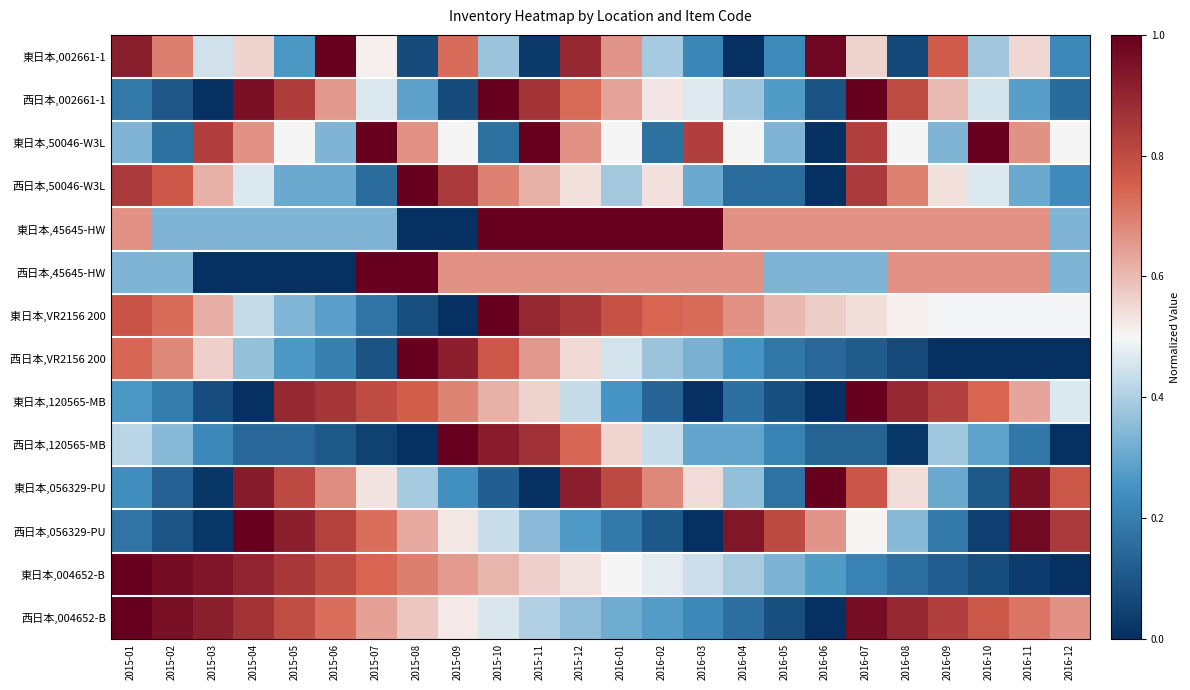

Reading left to right, transcribe all the data shown in this chart.

東日本,002661-1: 2015-01=0.9	2015-02=0.7	2015-03=0.4	2015-04=0.6	2015-05=0.3	2015-06=1.0	2015-07=0.5	2015-08=0.1	2015-09=0.7	2015-10=0.4	2015-11=0.0	2015-12=0.9	2016-01=0.7	2016-02=0.4	2016-03=0.2	2016-04=0.0	2016-05=0.2	2016-06=1.0	2016-07=0.6	2016-08=0.1	2016-09=0.8	2016-10=0.4	2016-11=0.6	2016-12=0.2
西日本,002661-1: 2015-01=0.2	2015-02=0.1	2015-03=0.0	2015-04=1.0	2015-05=0.8	2015-06=0.7	2015-07=0.5	2015-08=0.3	2015-09=0.1	2015-10=1.0	2015-11=0.9	2015-12=0.7	2016-01=0.6	2016-02=0.5	2016-03=0.5	2016-04=0.4	2016-05=0.3	2016-06=0.1	2016-07=1.0	2016-08=0.8	2016-09=0.6	2016-10=0.4	2016-11=0.3	2016-12=0.2
東日本,50046-W3L: 2015-01=0.3	2015-02=0.2	2015-03=0.8	2015-04=0.7	2015-05=0.5	2015-06=0.3	2015-07=1.0	2015-08=0.7	2015-09=0.5	2015-10=0.2	2015-11=1.0	2015-12=0.7	2016-01=0.5	2016-02=0.2	2016-03=0.8	2016-04=0.5	2016-05=0.3	2016-06=0.0	2016-07=0.8	2016-08=0.5	2016-09=0.3	2016-10=1.0	2016-11=0.7	2016-12=0.5
西日本,50046-W3L: 2015-01=0.8	2015-02=0.8	2015-03=0.6	2015-04=0.5	2015-05=0.3	2015-06=0.3	2015-07=0.2	2015-08=1.0	2015-09=0.8	2015-10=0.7	2015-11=0.6	2015-12=0.5	2016-01=0.4	2016-02=0.5	2016-03=0.3	2016-04=0.2	2016-05=0.2	2016-06=0.0	2016-07=0.8	2016-08=0.7	2016-09=0.5	2016-10=0.5	2016-11=0.3	2016-12=0.2
東日本,45645-HW: 2015-01=0.7	2015-02=0.3	2015-03=0.3	2015-04=0.3	2015-05=0.3	2015-06=0.3	2015-07=0.3	2015-08=0.0	2015-09=0.0	2015-10=1.0	2015-11=1.0	2015-12=1.0	2016-01=1.0	2016-02=1.0	2016-03=1.0	2016-04=0.7	2016-05=0.7	2016-06=0.7	2016-07=0.7	2016-08=0.7	2016-09=0.7	2016-10=0.7	2016-11=0.7	2016-12=0.3
西日本,45645-HW: 2015-01=0.3	2015-02=0.3	2015-03=0.0	2015-04=0.0	2015-05=0.0	2015-06=0.0	2015-07=1.0	2015-08=1.0	2015-09=0.7	2015-10=0.7	2015-11=0.7	2015-12=0.7	2016-01=0.7	2016-02=0.7	2016-03=0.7	2016-04=0.7	2016-05=0.3	2016-06=0.3	2016-07=0.3	2016-08=0.7	2016-09=0.7	2016-10=0.7	2016-11=0.7	2016-12=0.3
東日本,VR2156 200: 2015-01=0.8	2015-02=0.7	2015-03=0.6	2015-04=0.4	2015-05=0.3	2015-06=0.3	2015-07=0.2	2015-08=0.1	2015-09=0.0	2015-10=1.0	2015-11=0.9	2015-12=0.9	2016-01=0.8	2016-02=0.7	2016-03=0.7	2016-04=0.7	2016-05=0.6	2016-06=0.6	2016-07=0.5	2016-08=0.5	2016-09=0.5	2016-10=0.5	2016-11=0.5	2016-12=0.5
西日本,VR2156 200: 2015-01=0.7	2015-02=0.7	2015-03=0.6	2015-04=0.4	2015-05=0.3	2015-06=0.2	2015-07=0.1	2015-08=1.0	2015-09=0.9	2015-10=0.8	2015-11=0.7	2015-12=0.5	2016-01=0.5	2016-02=0.4	2016-03=0.3	2016-04=0.3	2016-05=0.2	2016-06=0.1	2016-07=0.1	2016-08=0.1	2016-09=0.0	2016-10=0.0	2016-11=0.0	2016-12=0.0
東日本,120565-MB: 2015-01=0.3	2015-02=0.2	2015-03=0.1	2015-04=0.0	2015-05=0.9	2015-06=0.9	2015-07=0.8	2015-08=0.8	2015-09=0.7	2015-10=0.6	2015-11=0.6	2015-12=0.4	2016-01=0.3	2016-02=0.1	2016-03=0.0	2016-04=0.2	2016-05=0.1	2016-06=0.0	2016-07=1.0	2016-08=0.9	2016-09=0.8	2016-10=0.7	2016-11=0.6	2016-12=0.5
西日本,120565-MB: 2015-01=0.4	2015-02=0.3	2015-03=0.2	2015-04=0.1	2015-05=0.1	2015-06=0.1	2015-07=0.0	2015-08=0.0	2015-09=1.0	2015-10=0.9	2015-11=0.9	2015-12=0.7	2016-01=0.6	2016-02=0.4	2016-03=0.3	2016-04=0.3	2016-05=0.2	2016-06=0.1	2016-07=0.1	2016-08=0.0	2016-09=0.4	2016-10=0.3	2016-11=0.2	2016-12=0.0
東日本,056329-PU: 2015-01=0.2	2015-02=0.1	2015-03=0.0	2015-04=0.9	2015-05=0.8	2015-06=0.7	2015-07=0.5	2015-08=0.4	2015-09=0.2	2015-10=0.1	2015-11=0.0	2015-12=0.9	2016-01=0.8	2016-02=0.7	2016-03=0.5	2016-04=0.4	2016-05=0.2	2016-06=1.0	2016-07=0.8	2016-08=0.5	2016-09=0.3	2016-10=0.1	2016-11=1.0	2016-12=0.8
西日本,056329-PU: 2015-01=0.2	2015-02=0.1	2015-03=0.0	2015-04=1.0	2015-05=0.9	2015-06=0.8	2015-07=0.7	2015-08=0.6	2015-09=0.5	2015-10=0.4	2015-11=0.4	2015-12=0.3	2016-01=0.2	2016-02=0.1	2016-03=0.0	2016-04=0.9	2016-05=0.8	2016-06=0.7	2016-07=0.5	2016-08=0.3	2016-09=0.2	2016-10=0.0	2016-11=1.0	2016-12=0.8
東日本,004652-B: 2015-01=1.0	2015-02=1.0	2015-03=0.9	2015-04=0.9	2015-05=0.9	2015-06=0.8	2015-07=0.7	2015-08=0.7	2015-09=0.7	2015-10=0.6	2015-11=0.6	2015-12=0.5	2016-01=0.5	2016-02=0.5	2016-03=0.4	2016-04=0.4	2016-05=0.3	2016-06=0.3	2016-07=0.2	2016-08=0.2	2016-09=0.1	2016-10=0.1	2016-11=0.0	2016-12=0.0
西日本,004652-B: 2015-01=1.0	2015-02=1.0	2015-03=0.9	2015-04=0.9	2015-05=0.8	2015-06=0.7	2015-07=0.6	2015-08=0.6	2015-09=0.5	2015-10=0.5	2015-11=0.4	2015-12=0.4	2016-01=0.3	2016-02=0.3	2016-03=0.2	2016-04=0.2	2016-05=0.1	2016-06=0.0	2016-07=1.0	2016-08=0.9	2016-09=0.8	2016-10=0.8	2016-11=0.7	2016-12=0.7